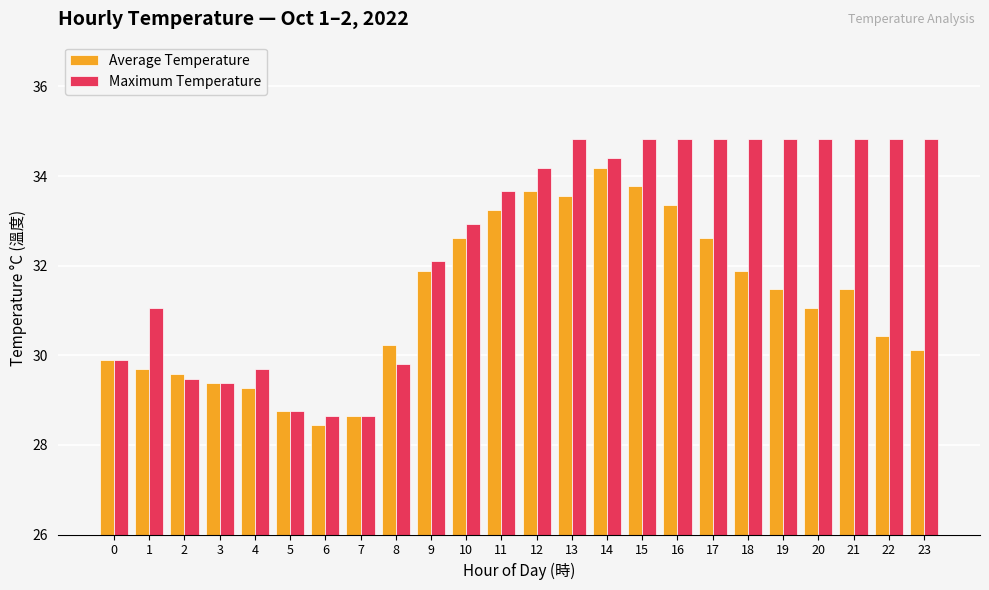

Is it true that Maximum Temperature equals 33.7 at 11?

True